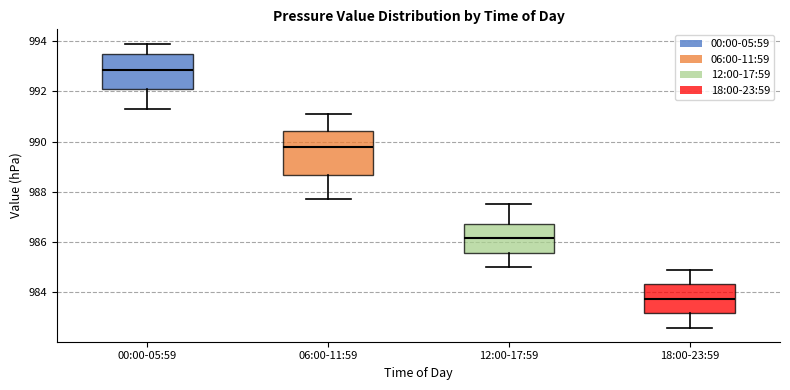

Comparing the boxes themselves (not the whiskers), which one is the tallest?

06:00-11:59